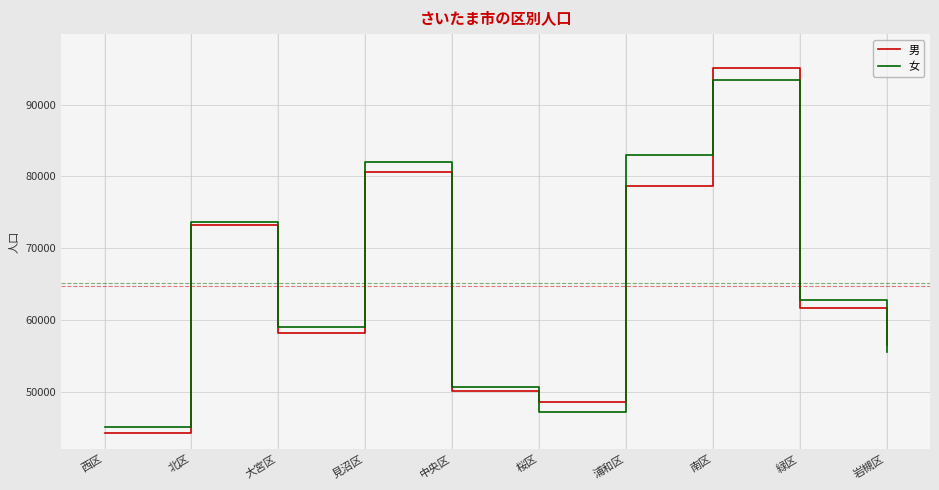

Where is 男 nearest to the value 69660?

北区